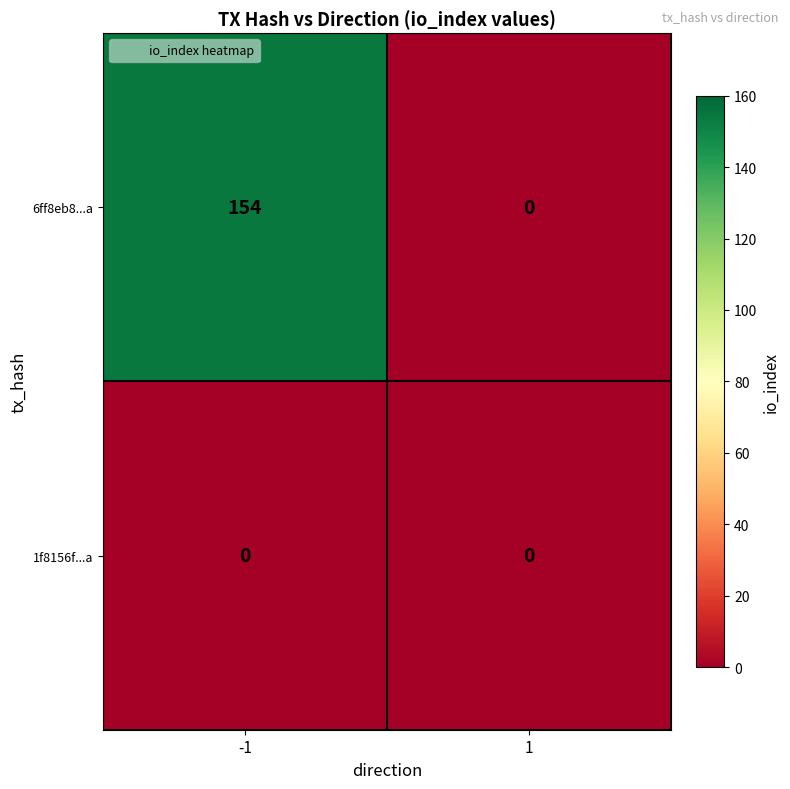

What is the maximum value shown in the chart?

154